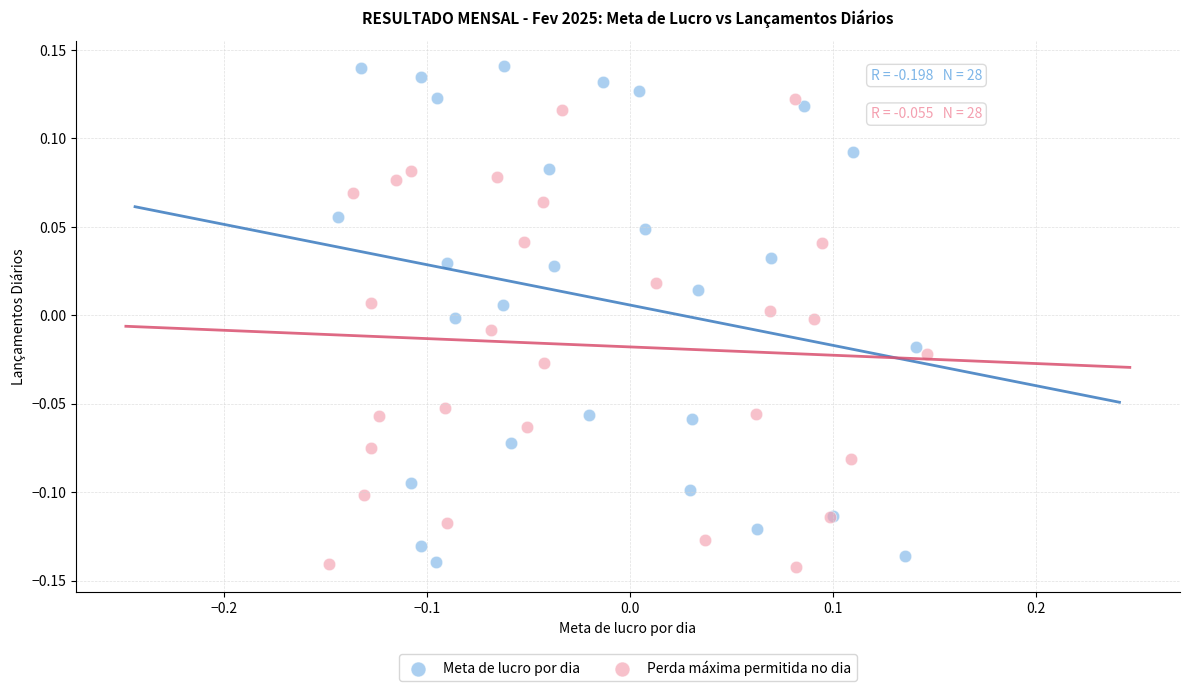

Which series has the largest Y range (max minus min)?

Meta de lucro por dia